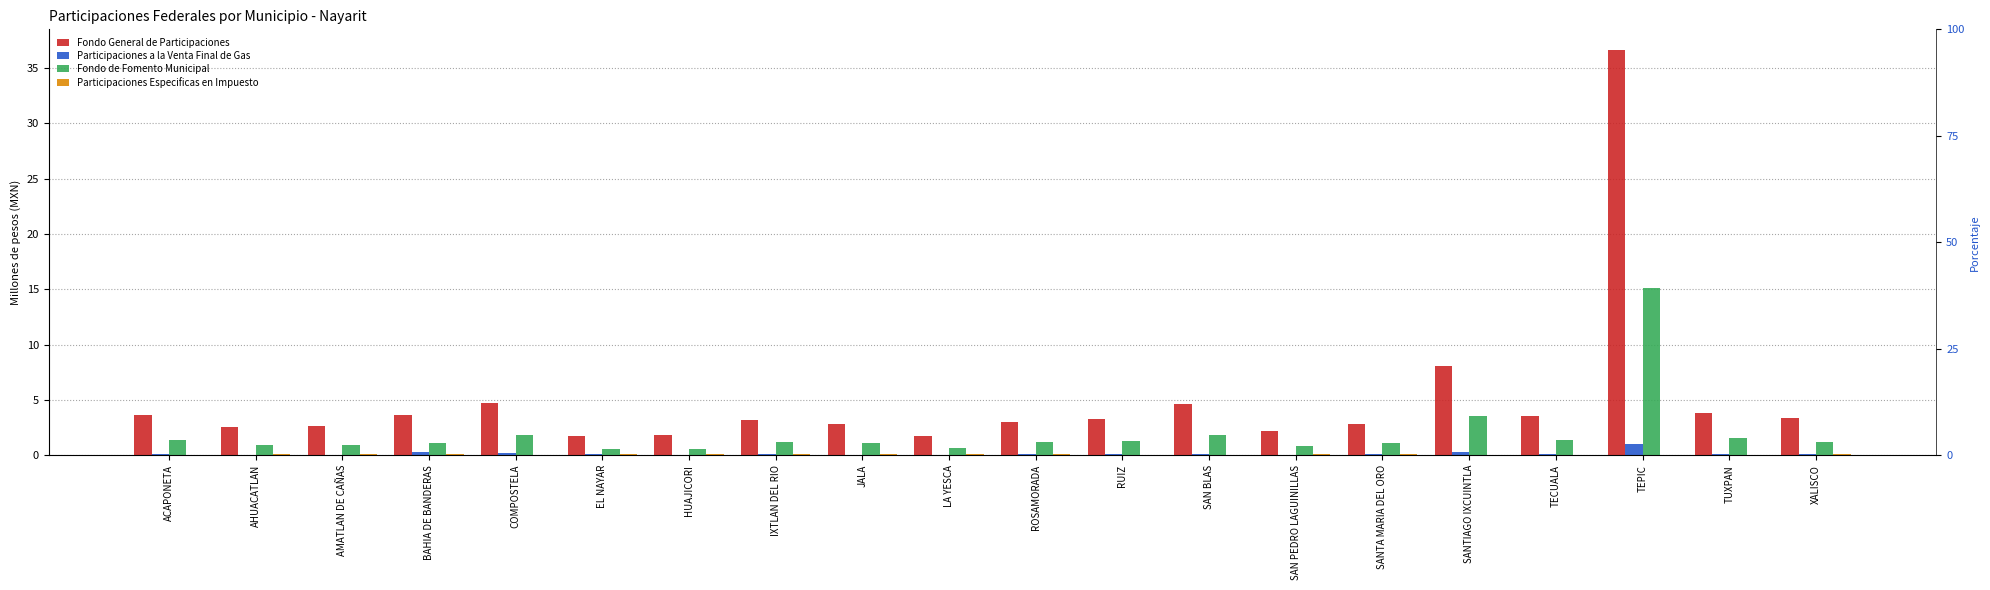

What is the difference between the highest and lowest values at ACAPONETA?

3.6